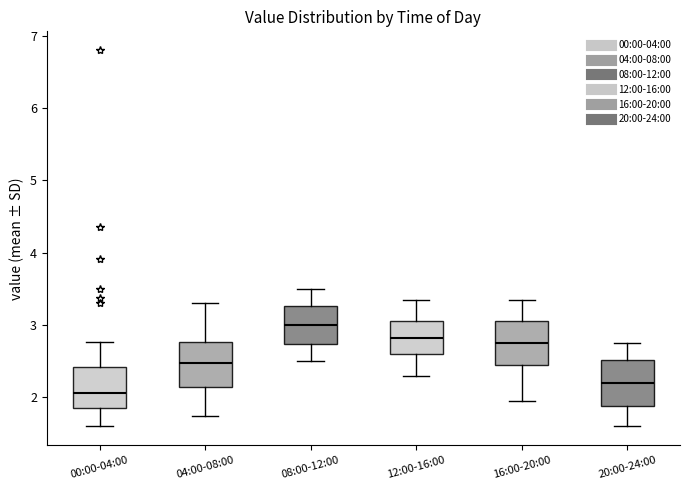

Which box has the highest median line?

08:00-12:00